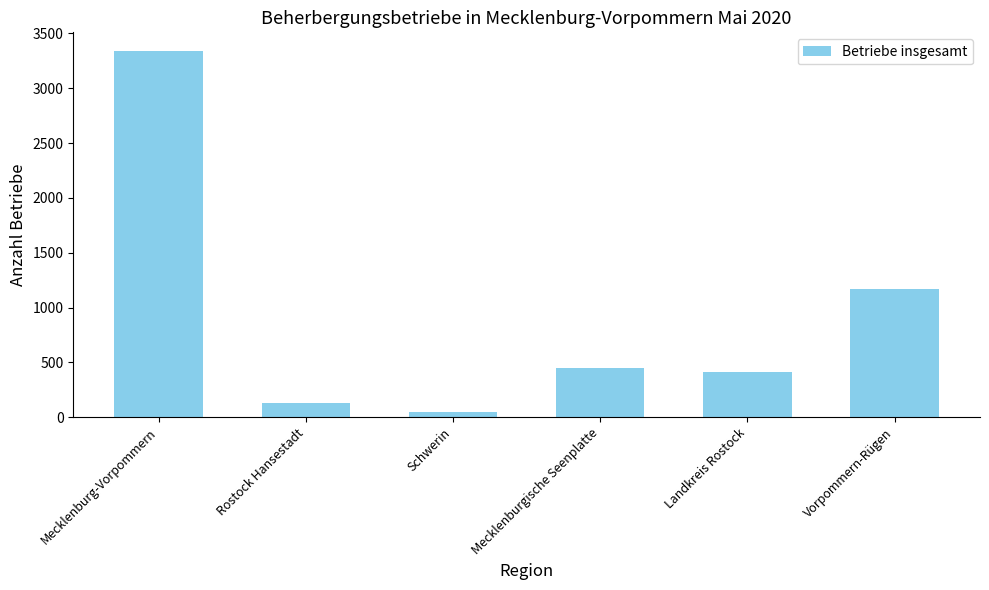

Reading left to right, list all the values displayed in this chart.

Mecklenburg-Vorpommern=3342	Rostock Hansestadt=130	Schwerin=48	Mecklenburgische Seenplatte=448	Landkreis Rostock=416	Vorpommern-Rügen=1169